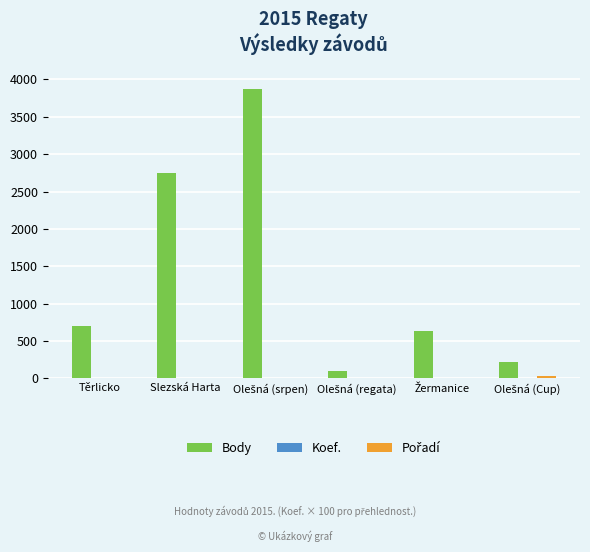

Between Těrlicko and Slezská Harta, which series saw the biggest shift?

Body